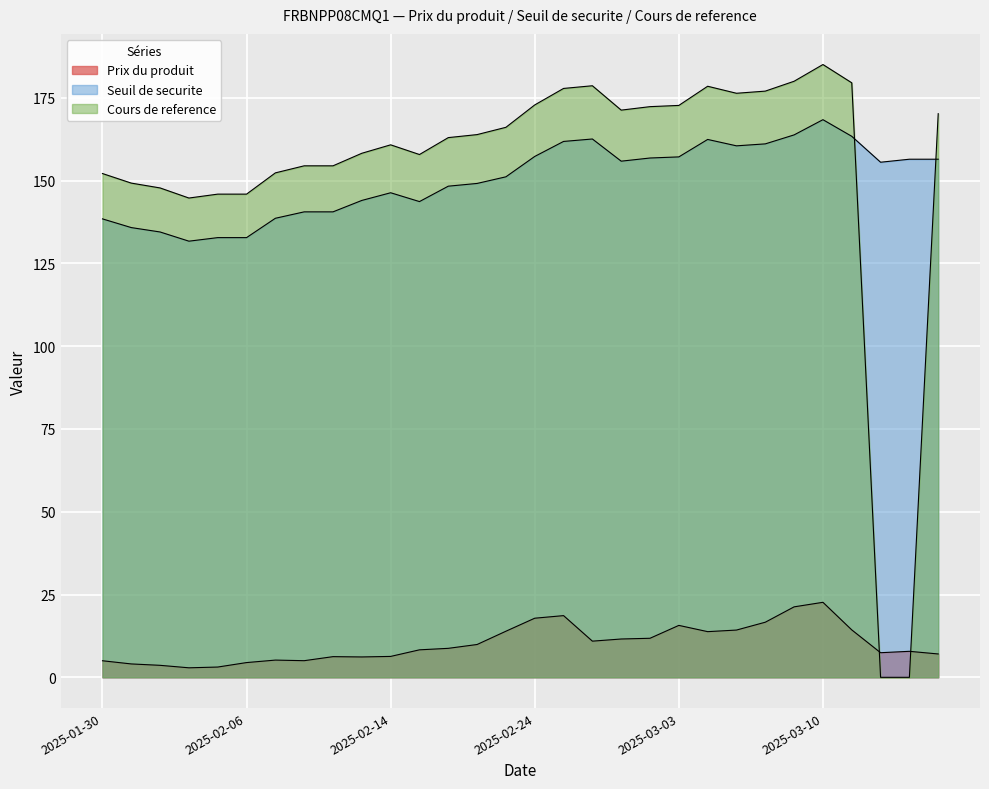

What is the value of the Cours de reference point at the 26th from the left?

185.1